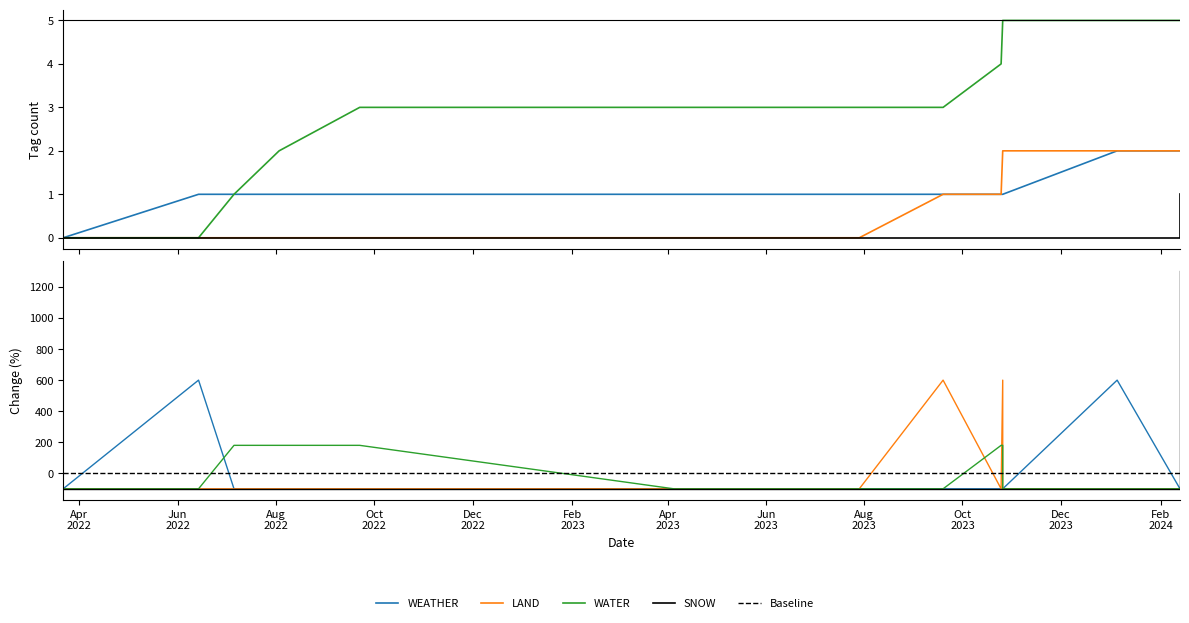

Between 2023-09-19 and 2022-08-03, which is larger?

2023-09-19